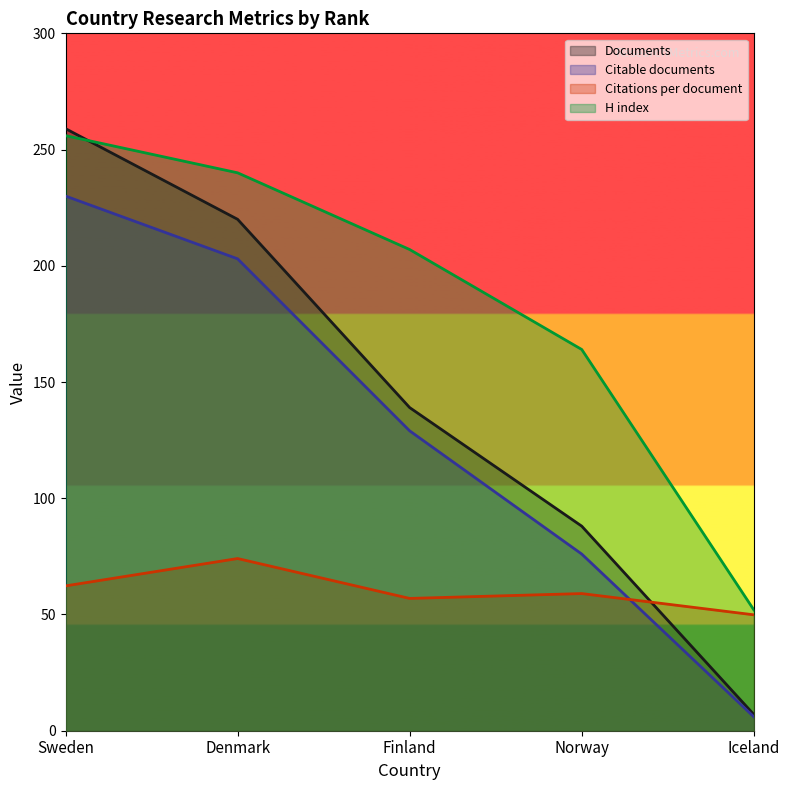

Read the H index value at Finland.

207.0